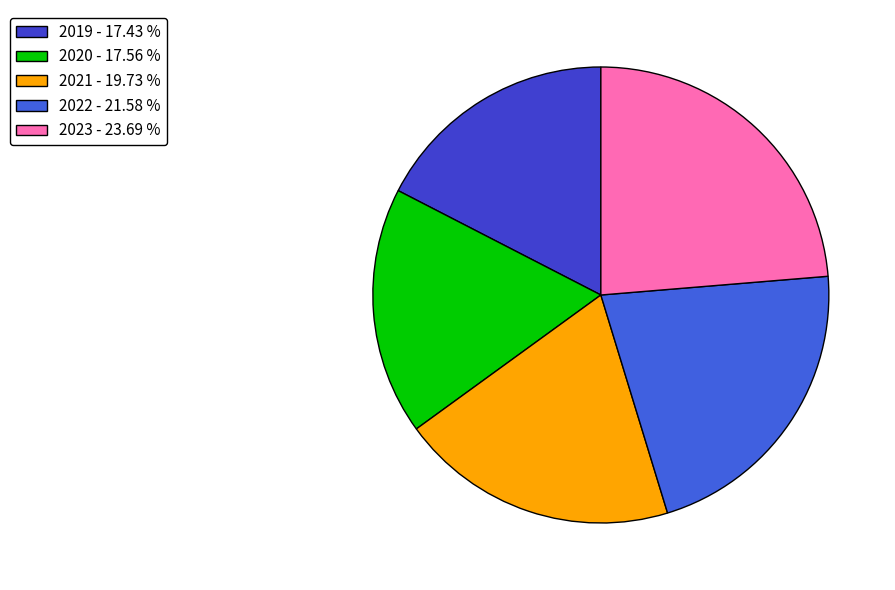

How many slices are in this pie chart?

5